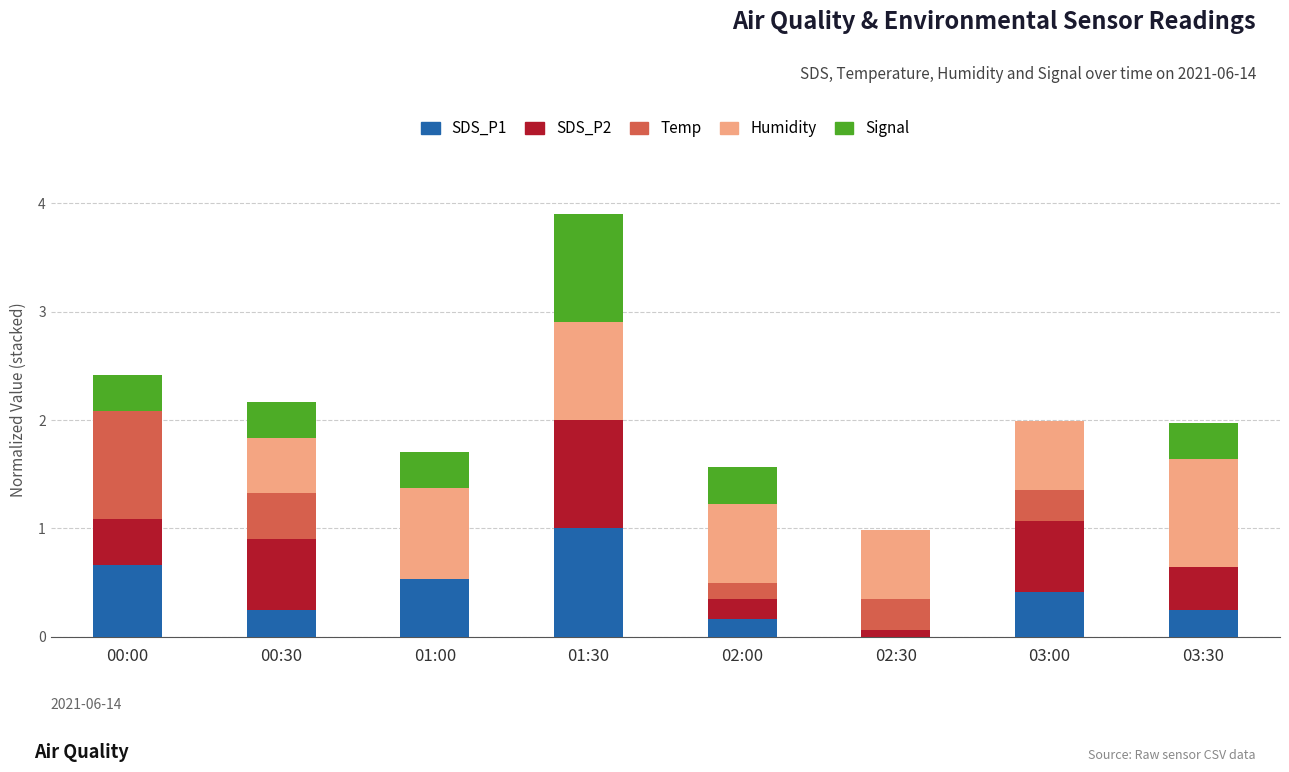

What is the highest value of the SDS_P1 series?

1.0